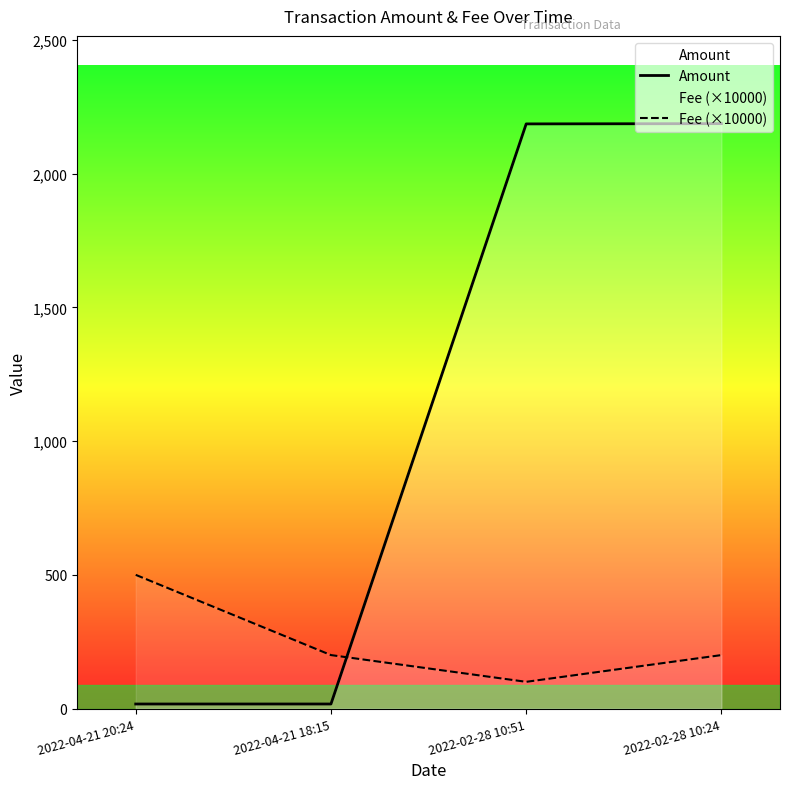

List the series in order of their peak value, lowest first.

Fee (×10000), Amount